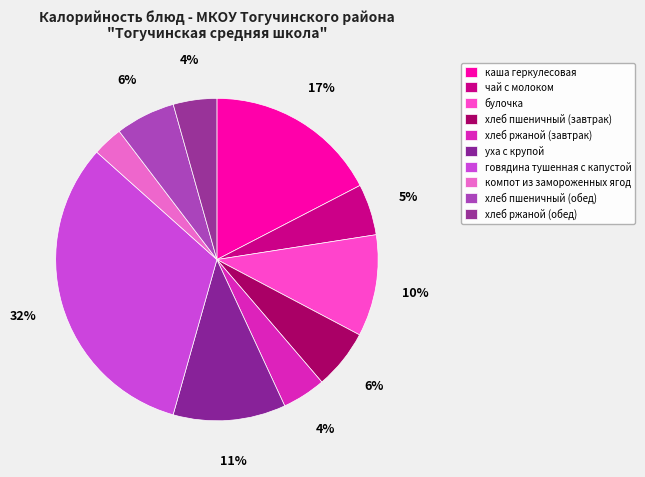

How many slices are in this pie chart?

10